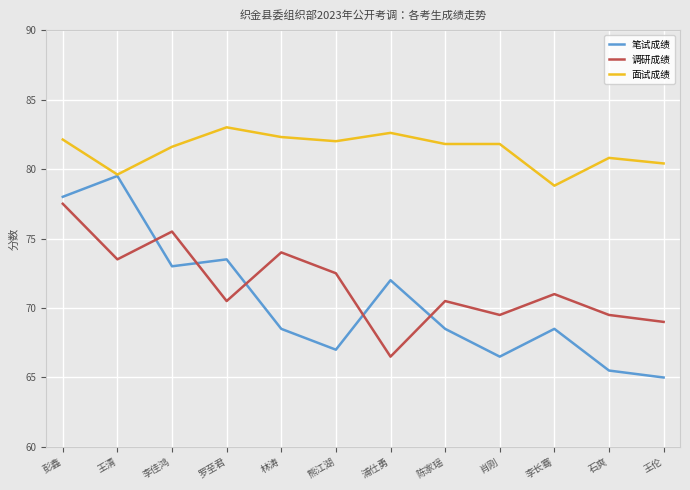

Where is 调研成绩 nearest to the value 72?

熊江湖